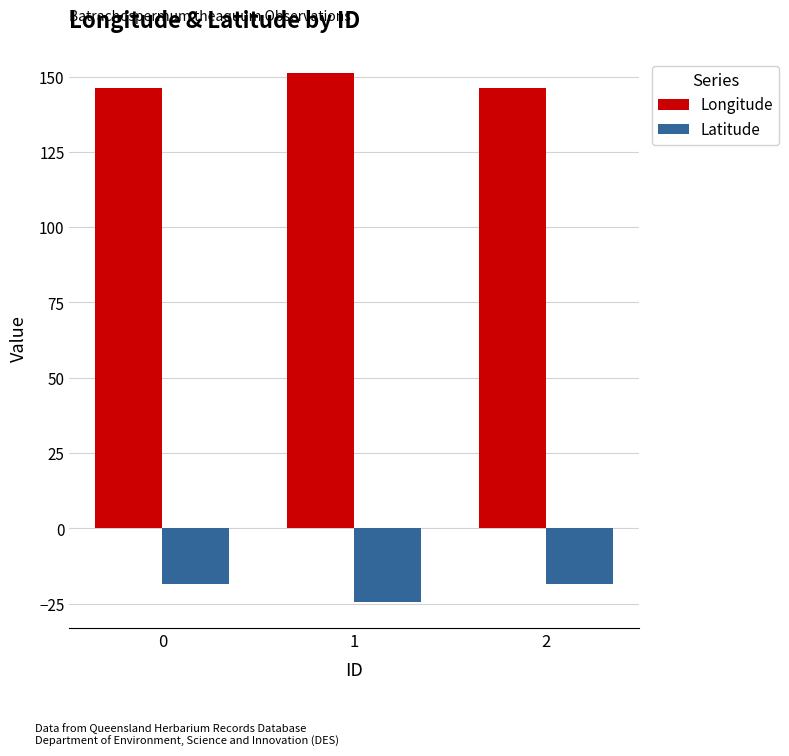

Is the value of Longitude at 2 greater than the value of Latitude at 0?

Yes